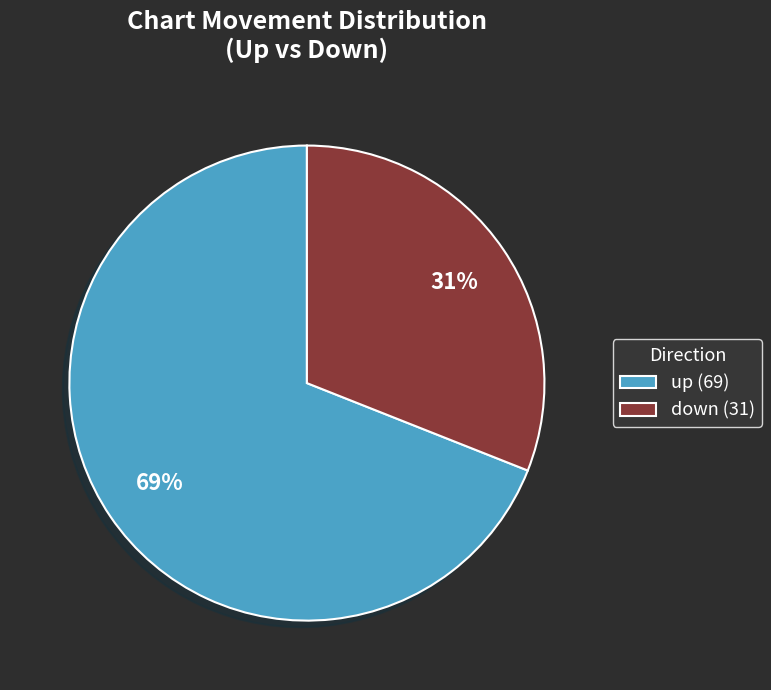

Between down (31) and up (69), which is larger?

up (69)